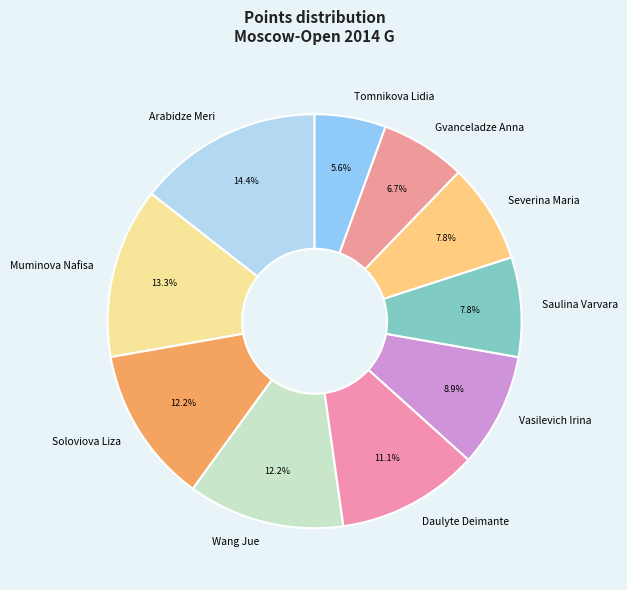

Between Soloviova Liza and Saulina Varvara, which is larger?

Soloviova Liza